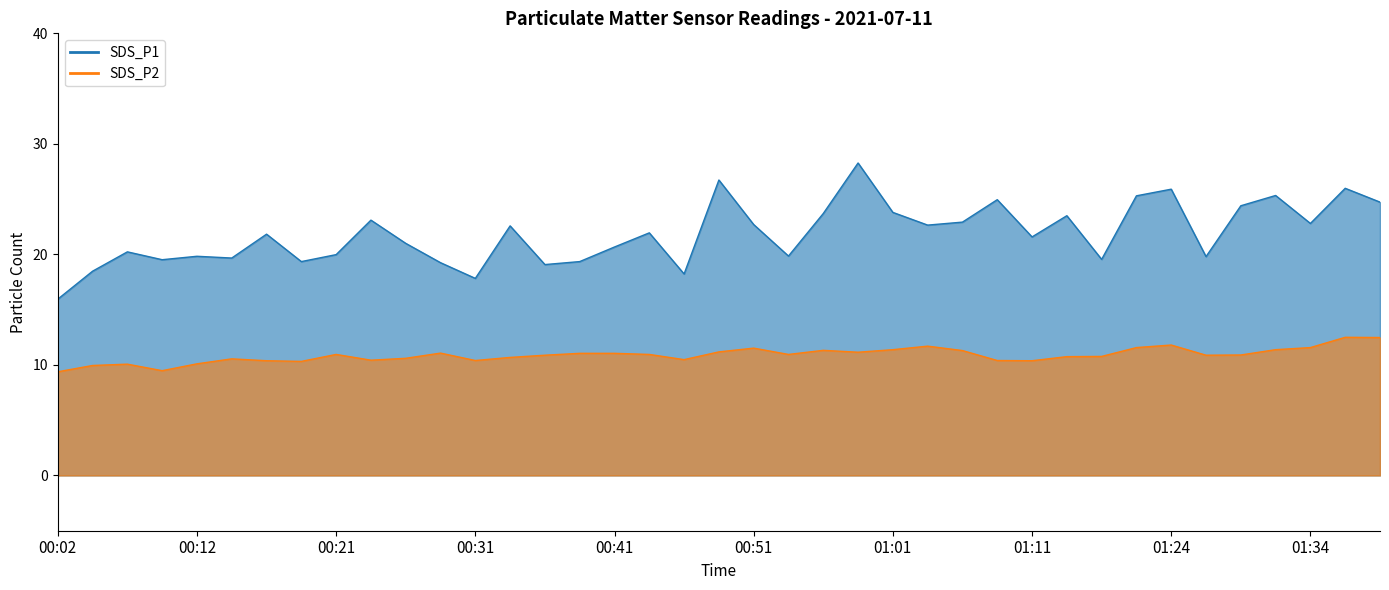

How many lines are shown in the chart?

2